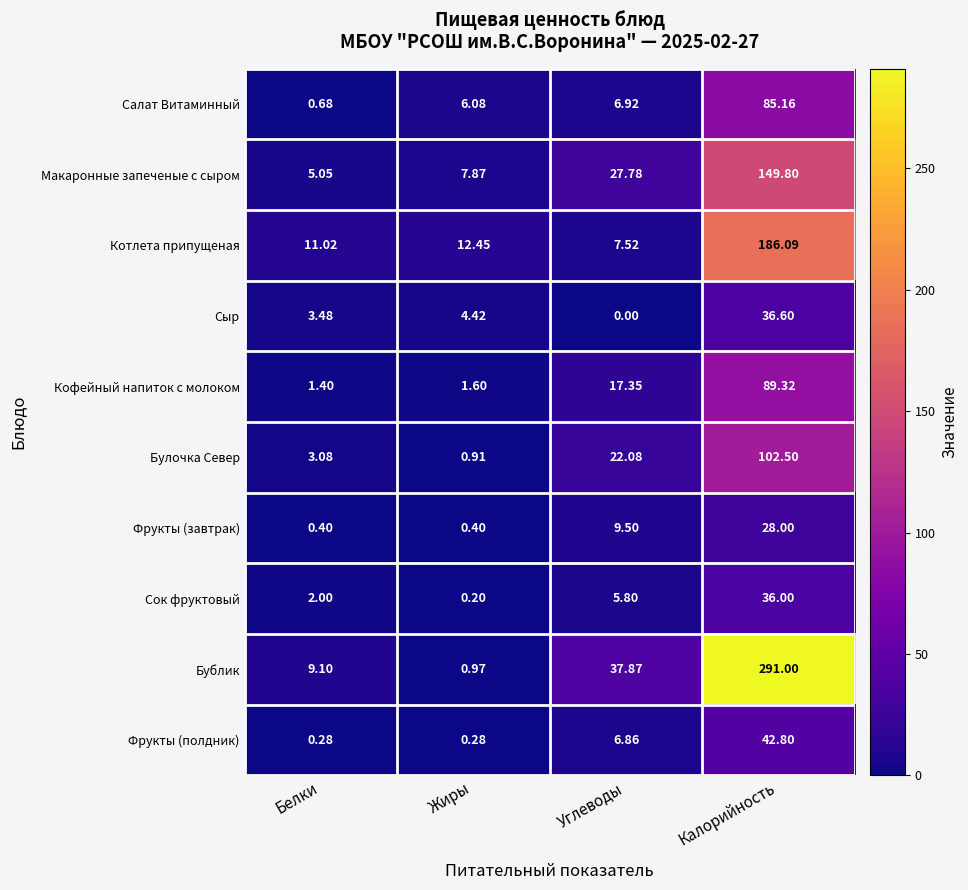

At how many categories does at least one series exceed 25?

2